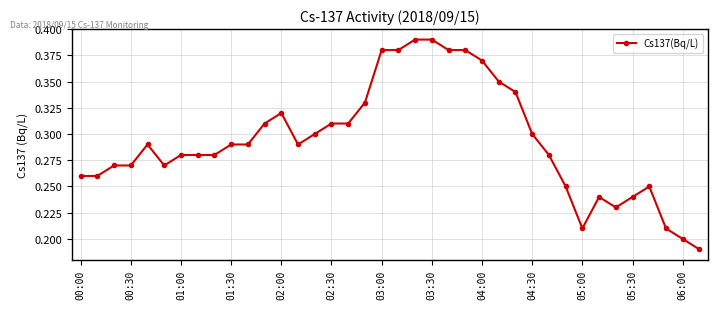

True or false: the data has more than 1 interior local peaks.

True